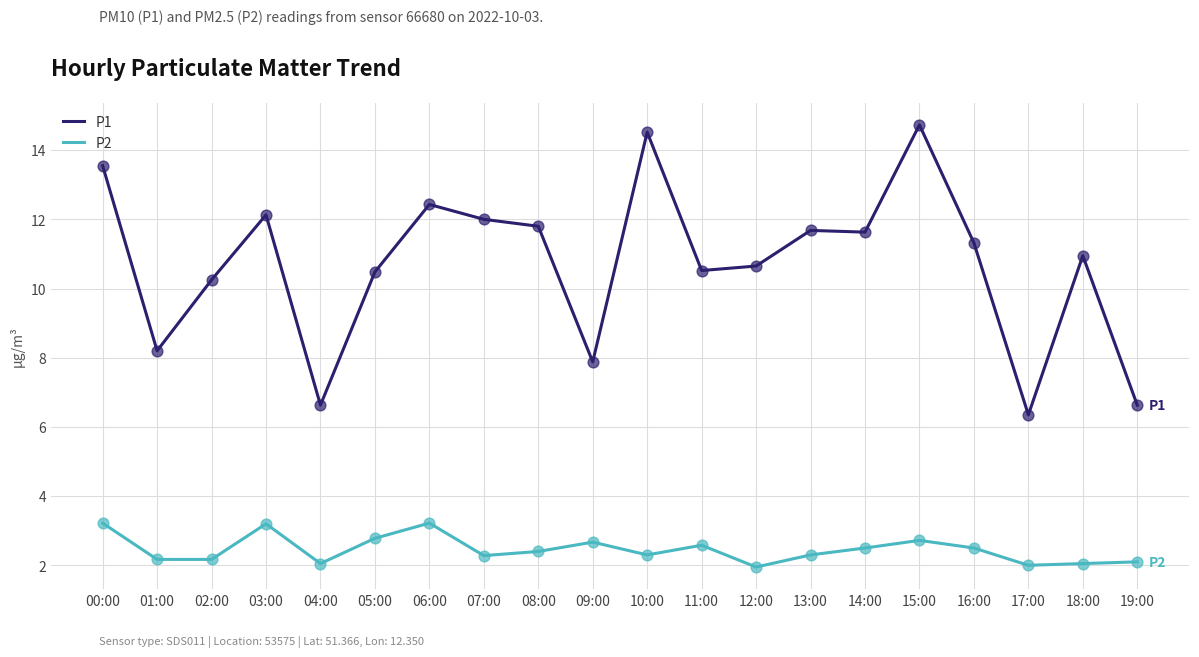

Is the value of P1 at 16:00 greater than the value of P2 at 17:00?

Yes